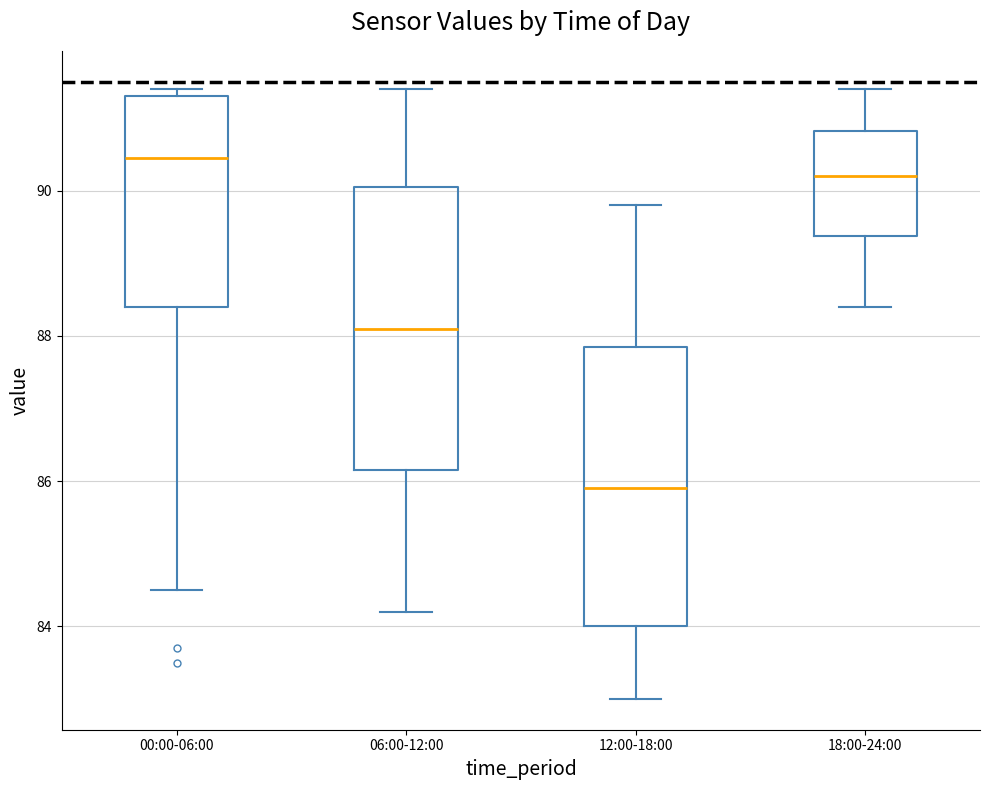

Where does the median line of the box for 18:00-24:00 sit on the y-axis? The values are not printed on the chart, so give them approximately, as read against the axis.

90.2